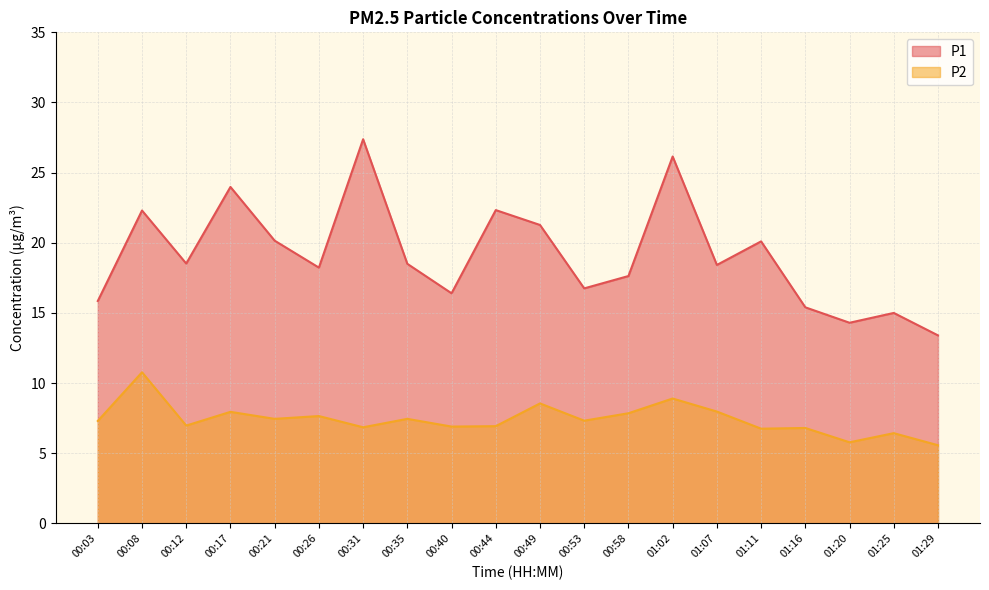

The value of P2 at 00:17 is 8.0. True or false?

True